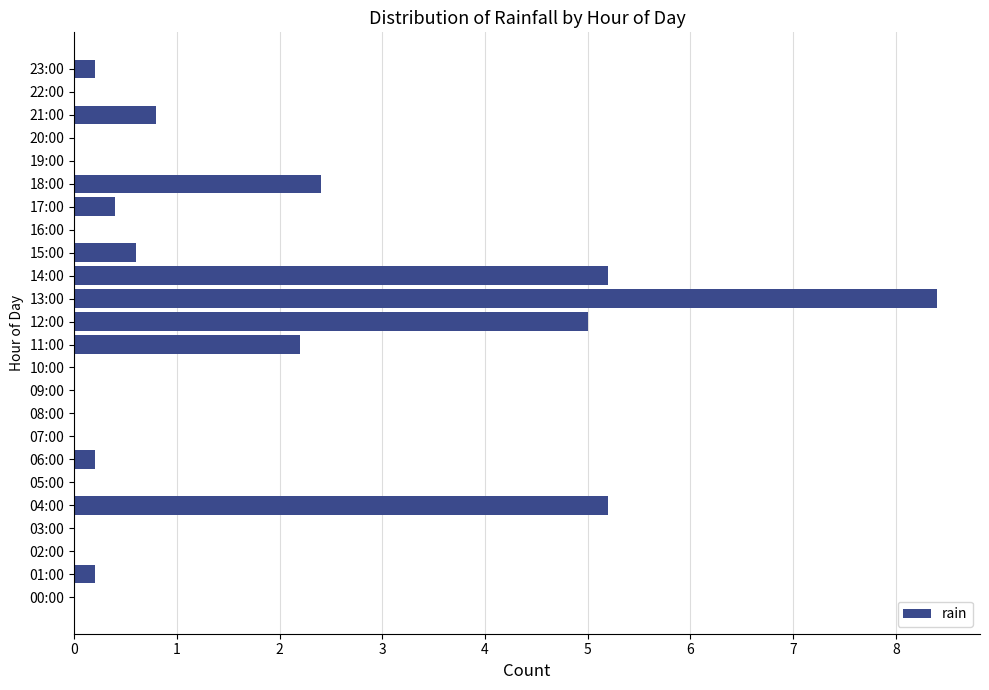

Is it true that the value at 11:00 is 2.2?

True